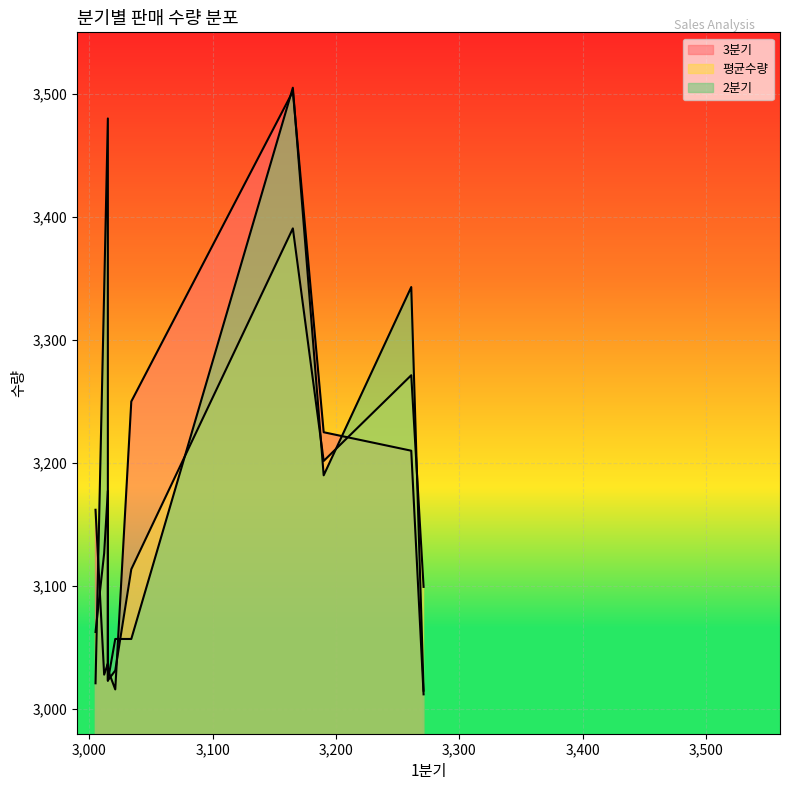

Reading left to right, transcribe all the data shown in this chart.

3분기: CM3 XT=3502.0	XR-700=3210.0	MN-200=3250.0	KR-Z3=3225.0	토모=3012.0	7-Series=3037.0	XLR-CF=3162.0	FX-100=3028.0	맥스=3032.0	디스트릭트=3016.0
평균수량: CM3 XT=3390.7	XR-700=3271.3	MN-200=3113.7	KR-Z3=3201.7	토모=3099.3	7-Series=3177.3	XLR-CF=3062.7	FX-100=3126.7	맥스=3023.3	디스트릭트=3031.3
2분기: CM3 XT=3505.0	XR-700=3343.0	MN-200=3057.0	KR-Z3=3190.0	토모=3015.0	7-Series=3480.0	XLR-CF=3021.0	FX-100=3340.0	맥스=3023.0	디스트릭트=3057.0